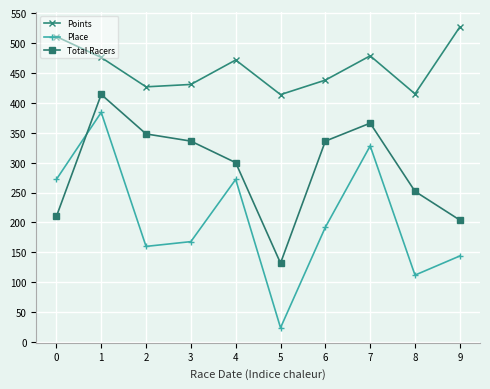

What is the value of the Total Racers point at the 3rd from the left?

348.0